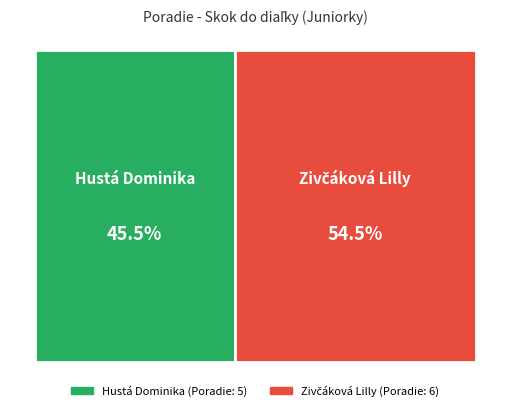

What percentage is the Hustá Dominika slice, to the nearest percent?

45%